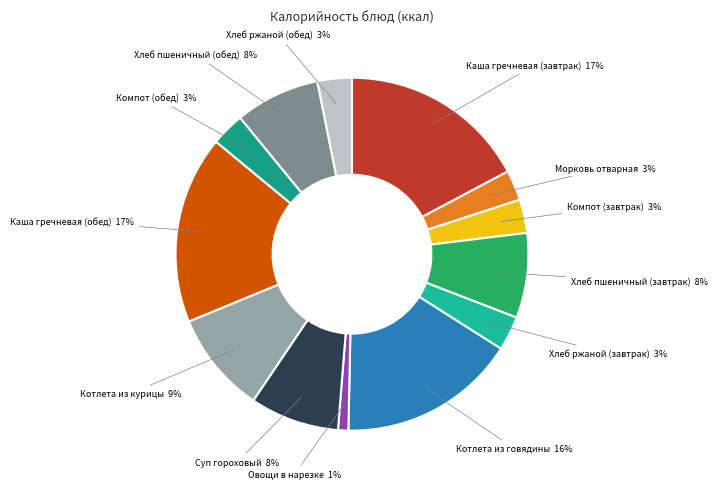

True or false: Котлета из курицы accounts for 23% of the total.

False